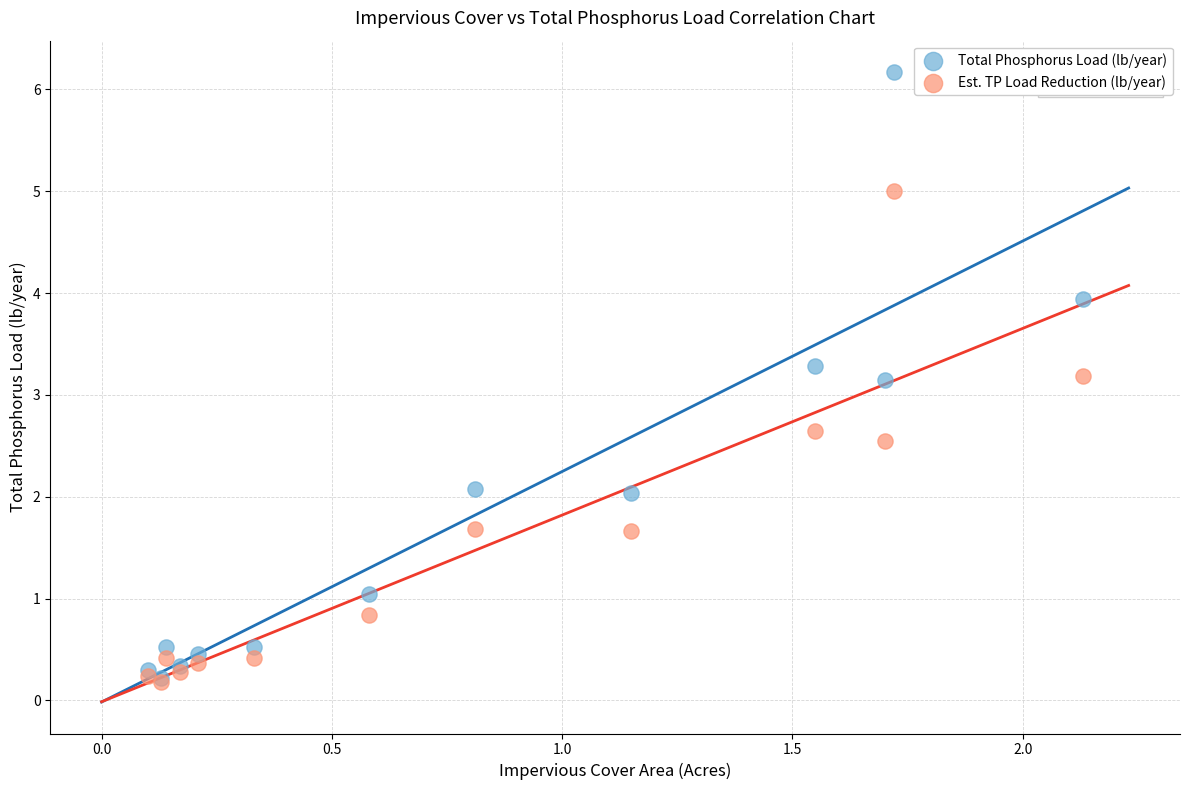

Which series contains the highest Y value?

Total Phosphorus Load (lb/year)